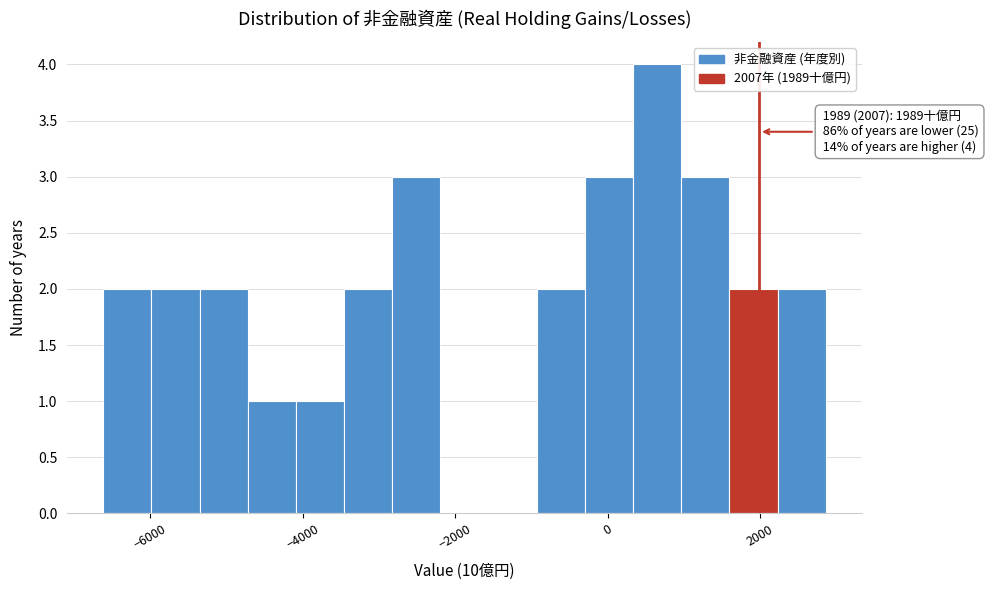

Read against the x-axis, roughly where is the centre of the tallest bar?

600